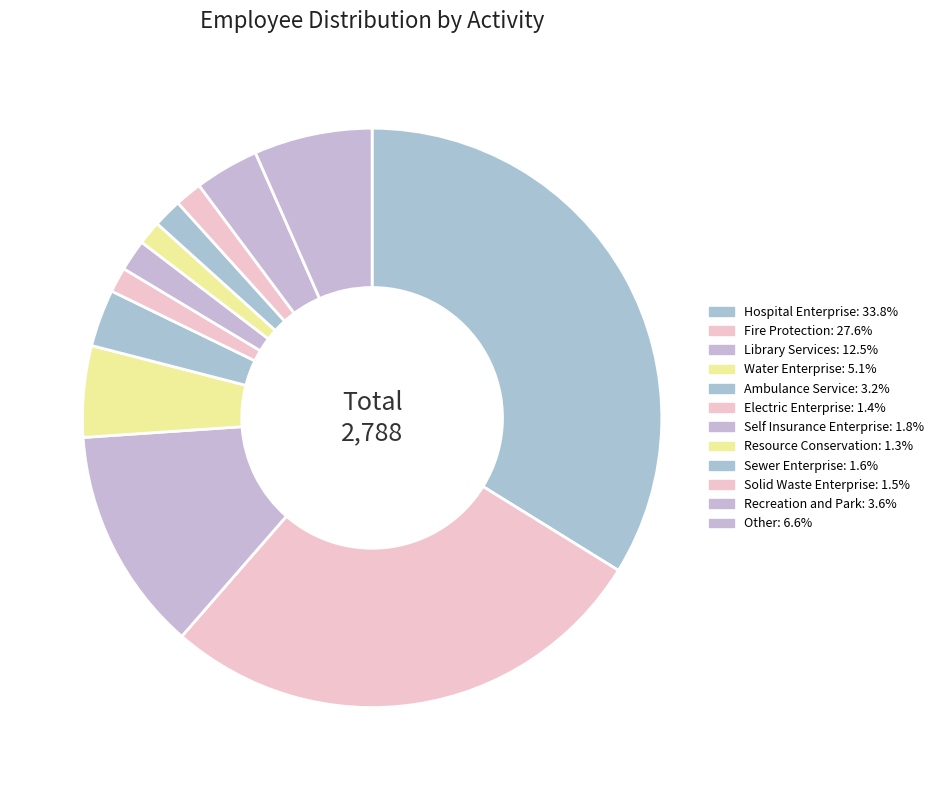

What percentage is the Library Services slice, to the nearest percent?

13%